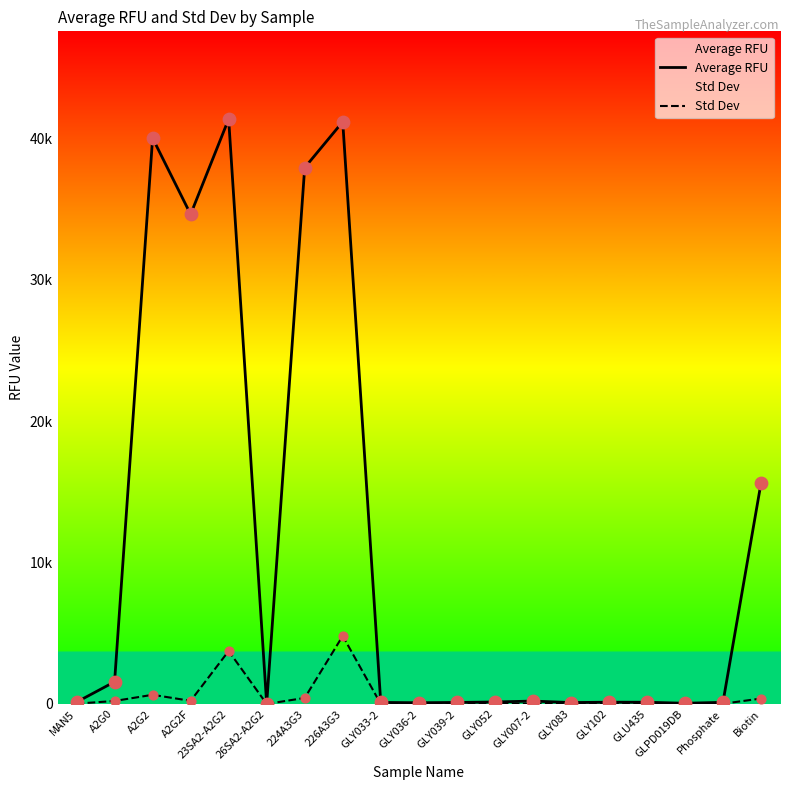

Which series reaches the maximum Y coordinate?

Average RFU